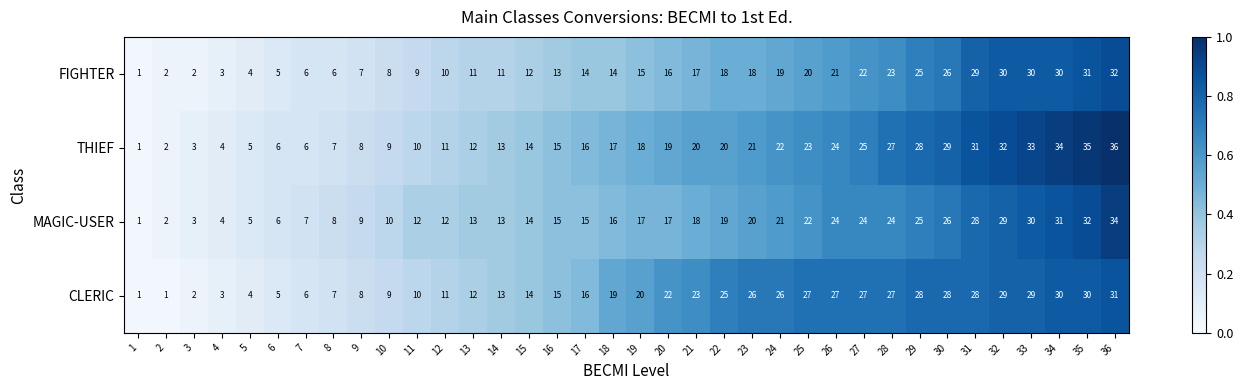

Which series has the largest range (max minus min)?

THIEF